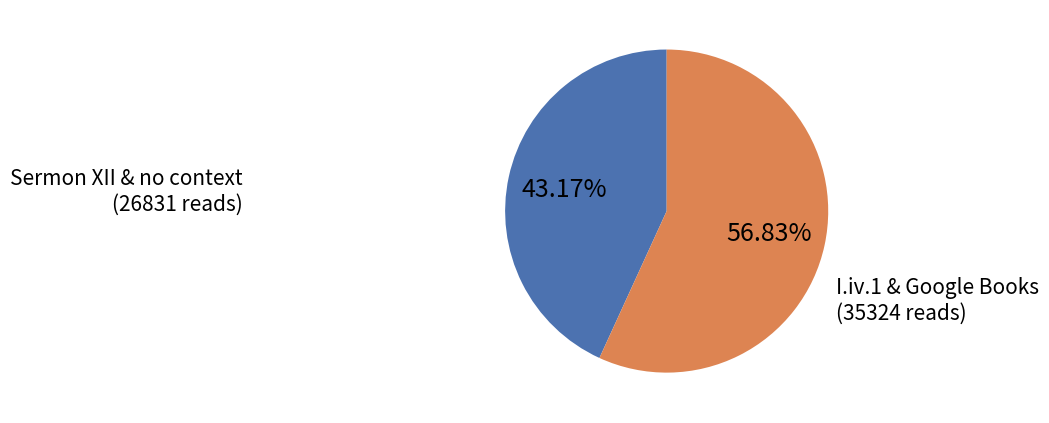

Does any single category account for the majority?

Yes